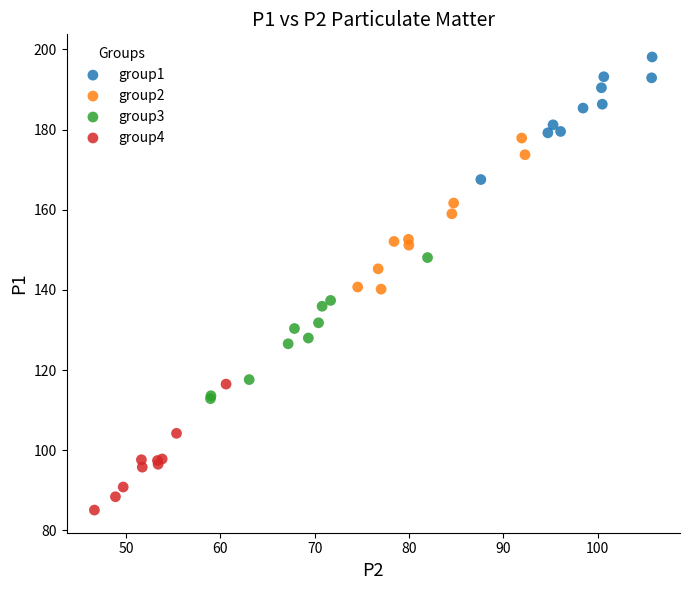

Which series reaches the minimum Y coordinate?

group4